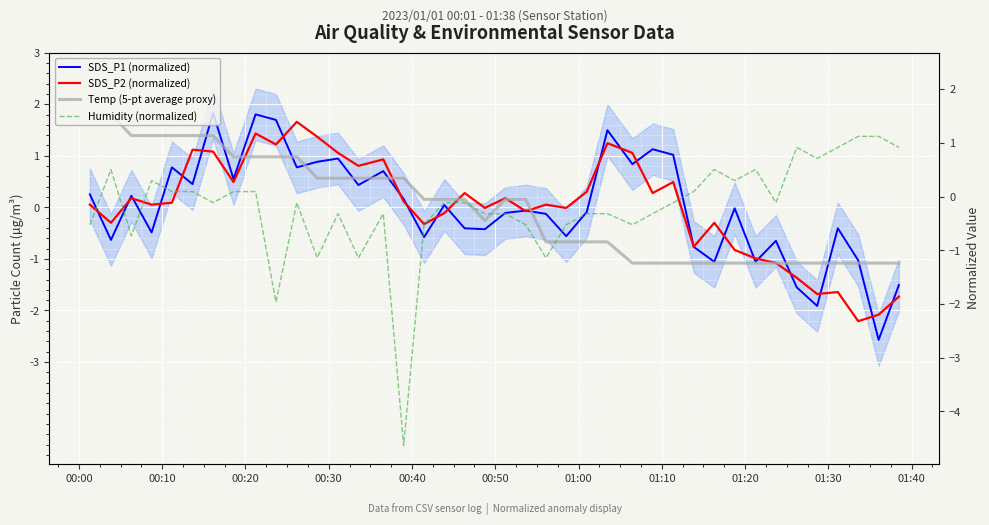

How many values in the Humidity (normalized) series exceed 0?

22